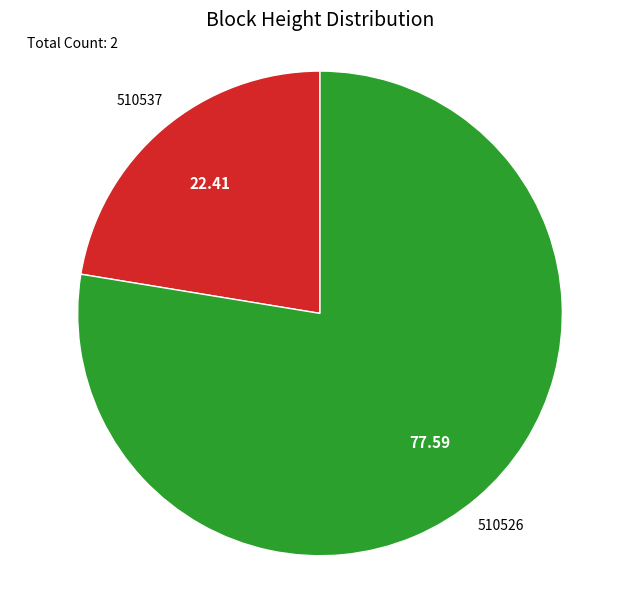

Is there a majority slice in this chart?

Yes